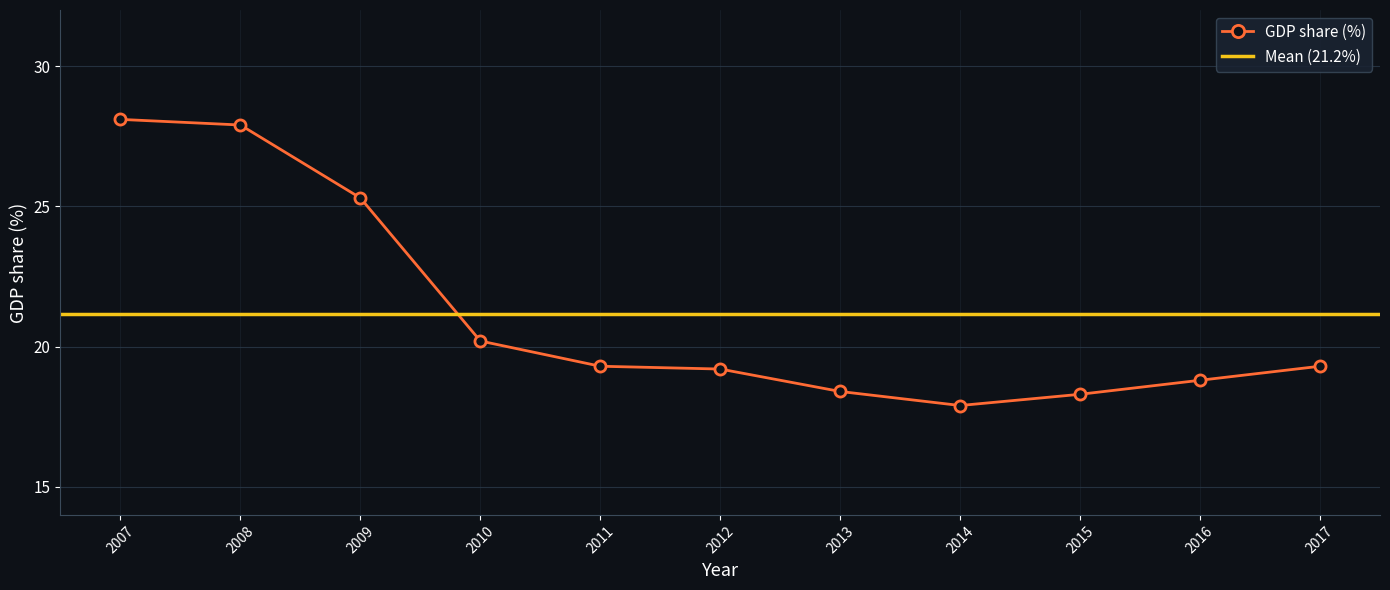

Rank the categories by value from lowest to highest.

2014, 2015, 2013, 2016, 2012, 2011, 2017, 2010, 2009, 2008, 2007